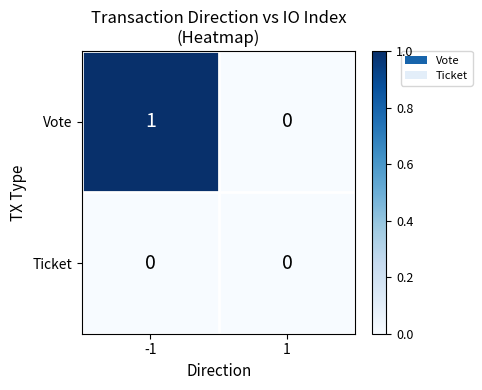

Which series has the largest total across all categories?

Vote